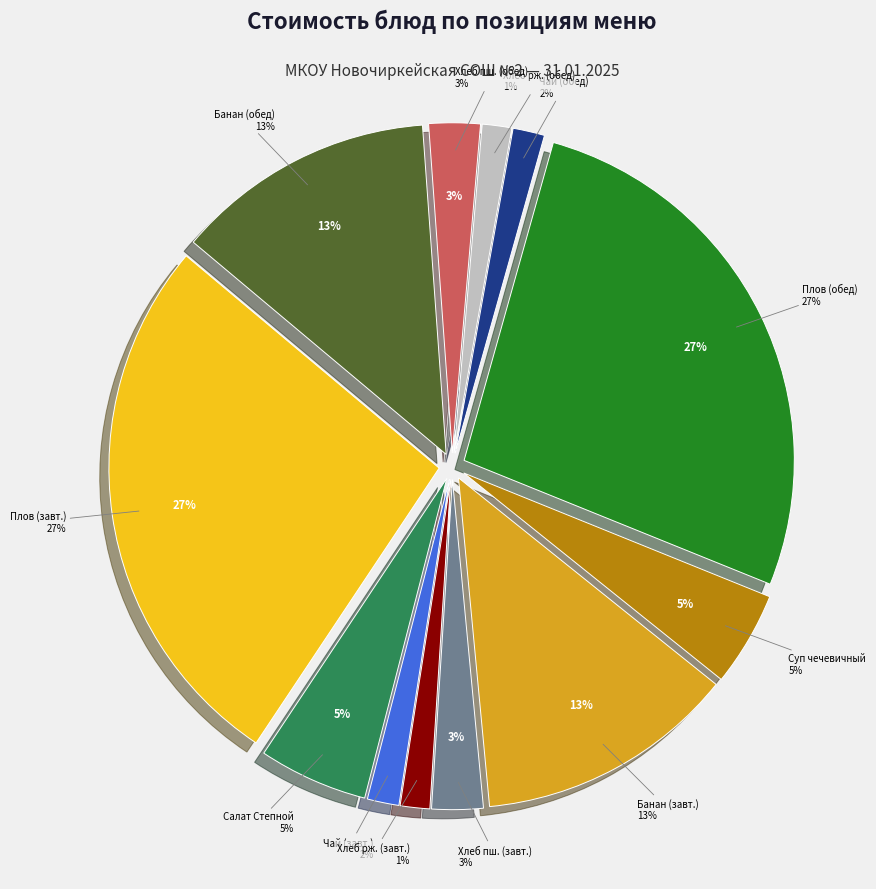

How many segments does this pie chart have?

12